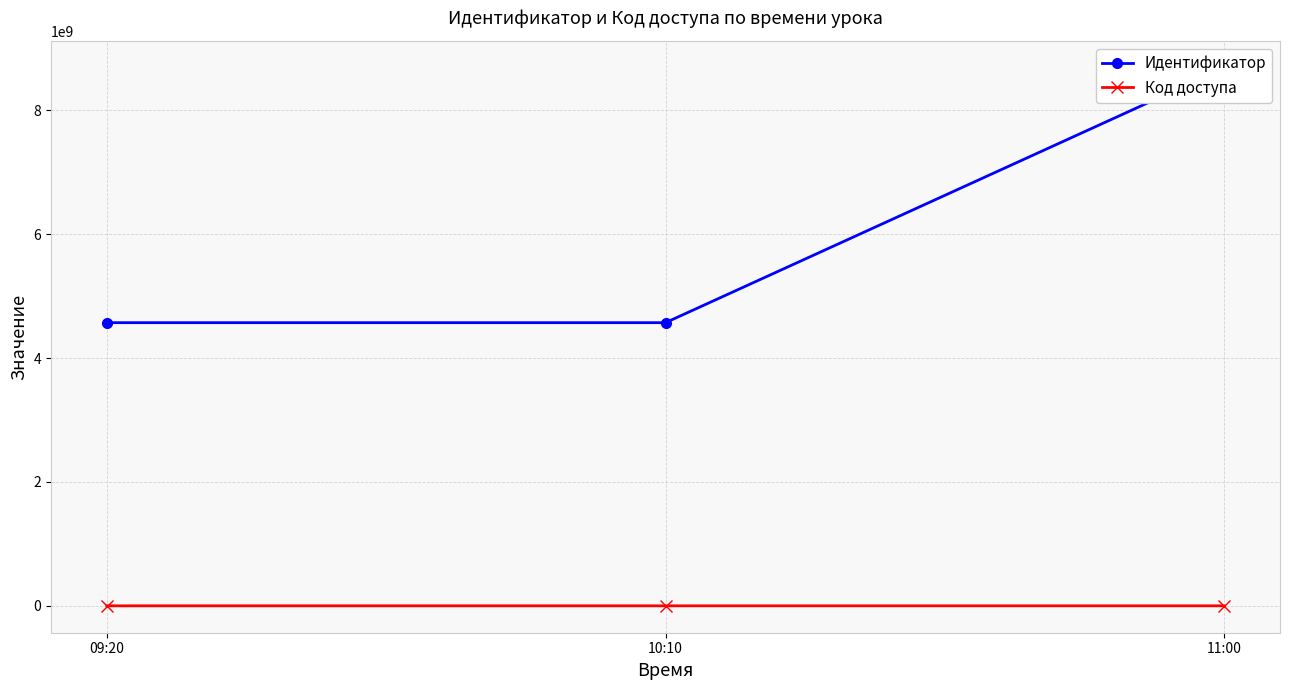

What is the approximate value of Код доступа at 11:00, to the nearest 50?

56800